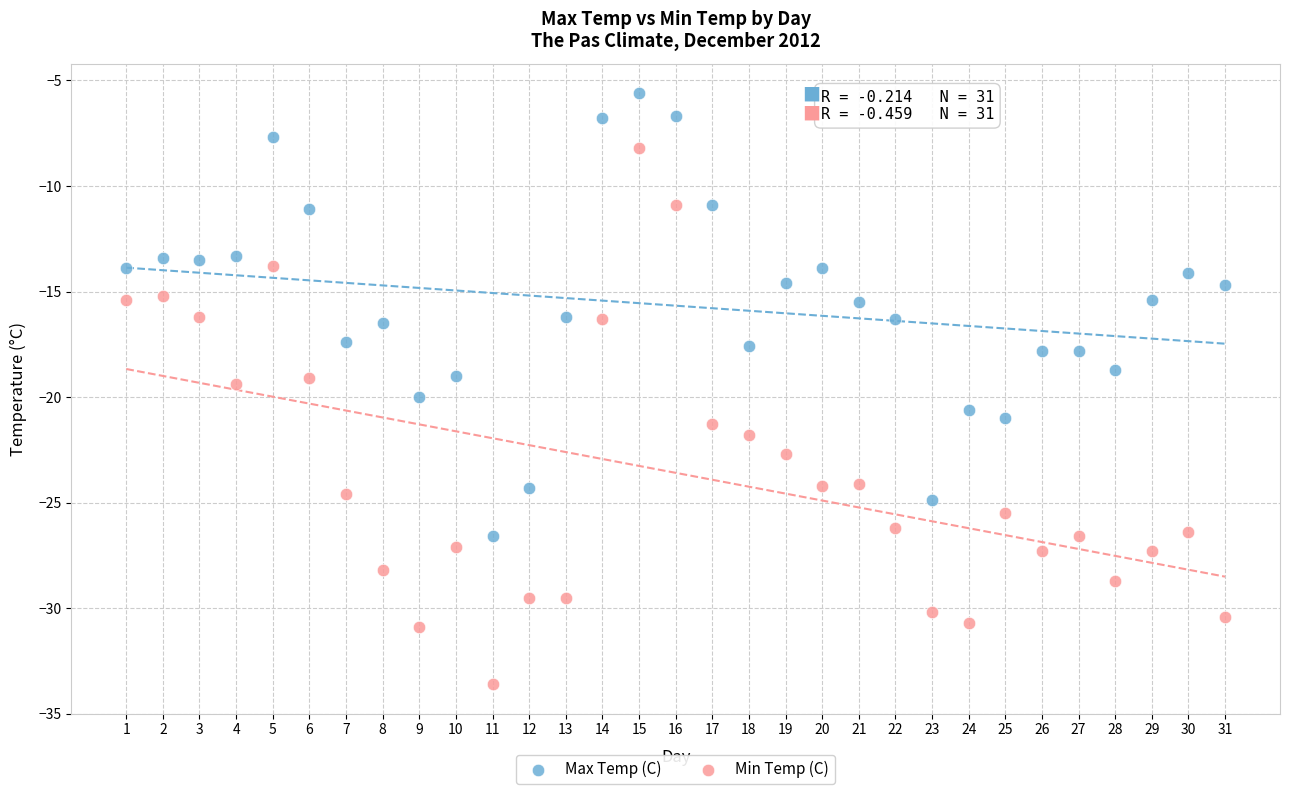

What are all the series names shown in the legend?

Max Temp (C), Min Temp (C)